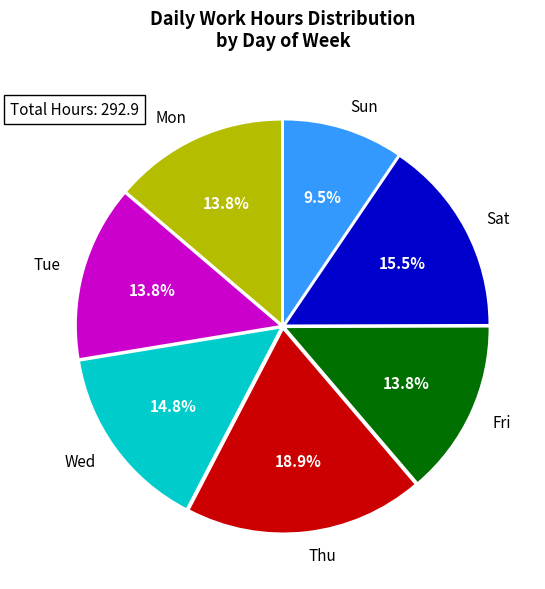

Is there any slice that represents more than half of the pie?

No